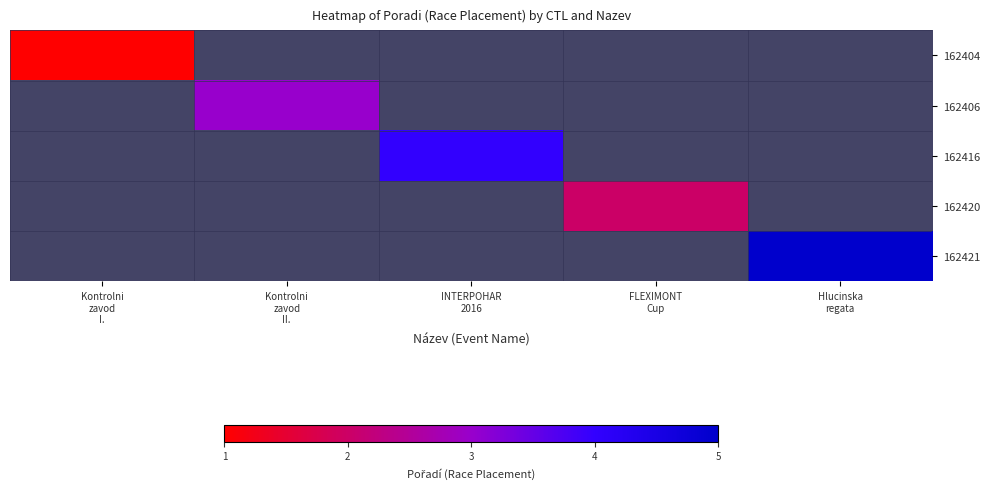

At which label does 162406 reach its minimum?

Kontrolni zavod I.